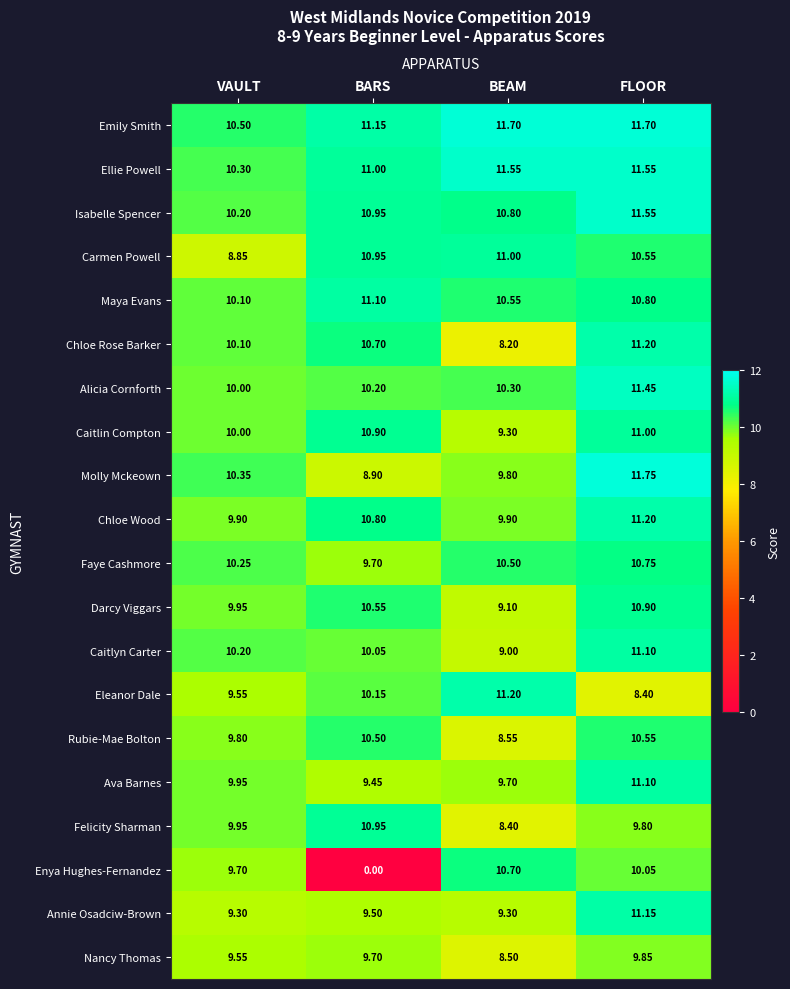

Which category has the highest value across all series?

FLOOR